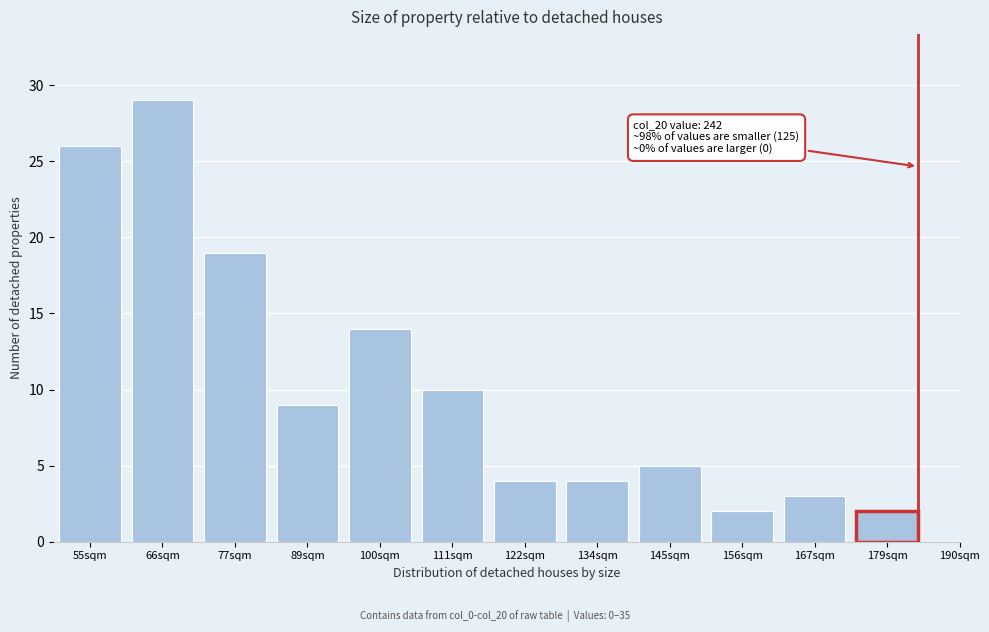

Reading left to right, list all the values displayed in this chart.

55sqm=26	66sqm=29	77sqm=19	89sqm=9	100sqm=14	111sqm=10	122sqm=4	134sqm=4	145sqm=5	156sqm=2	167sqm=3	179sqm=2